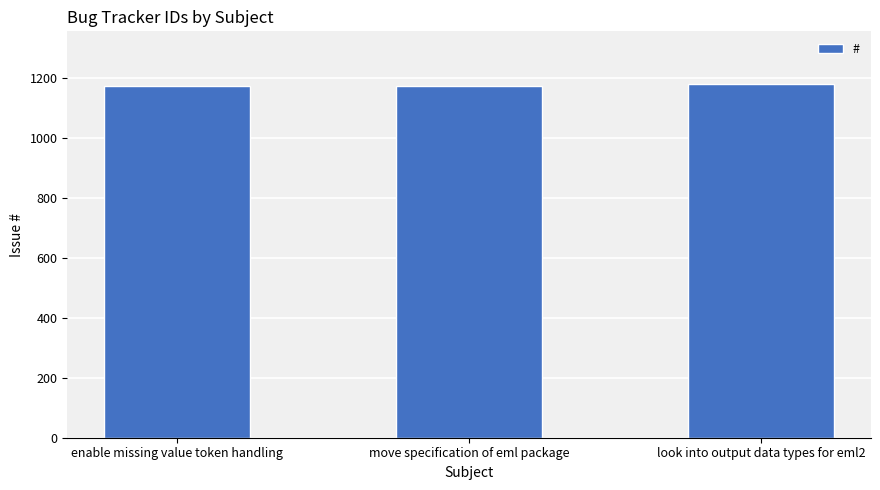

What is the maximum value shown in the chart?

1179